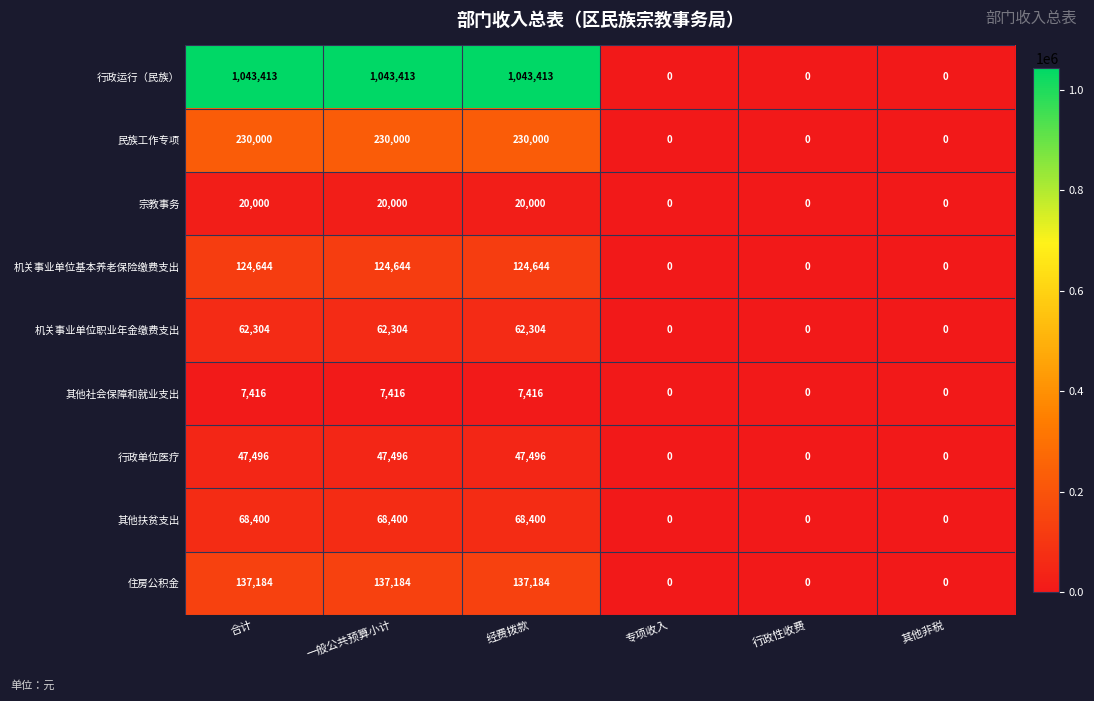

The value of 其他社会保障和就业支出 at 专项收入 is 0. True or false?

True